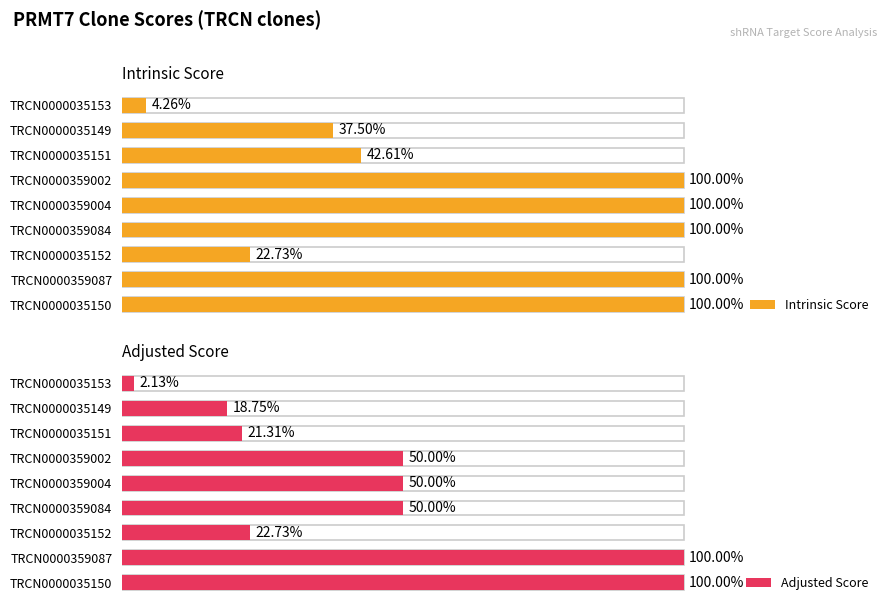

How many categories are shown in the chart?

9